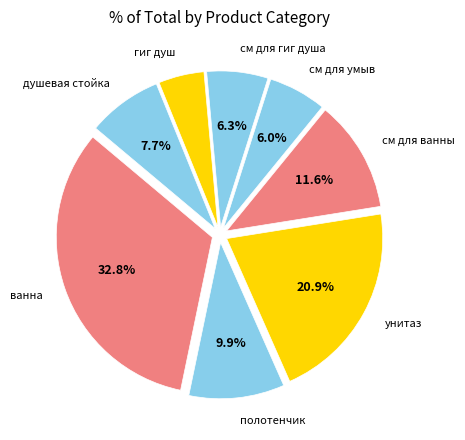

What is the smallest slice in the pie chart?

гиг душ